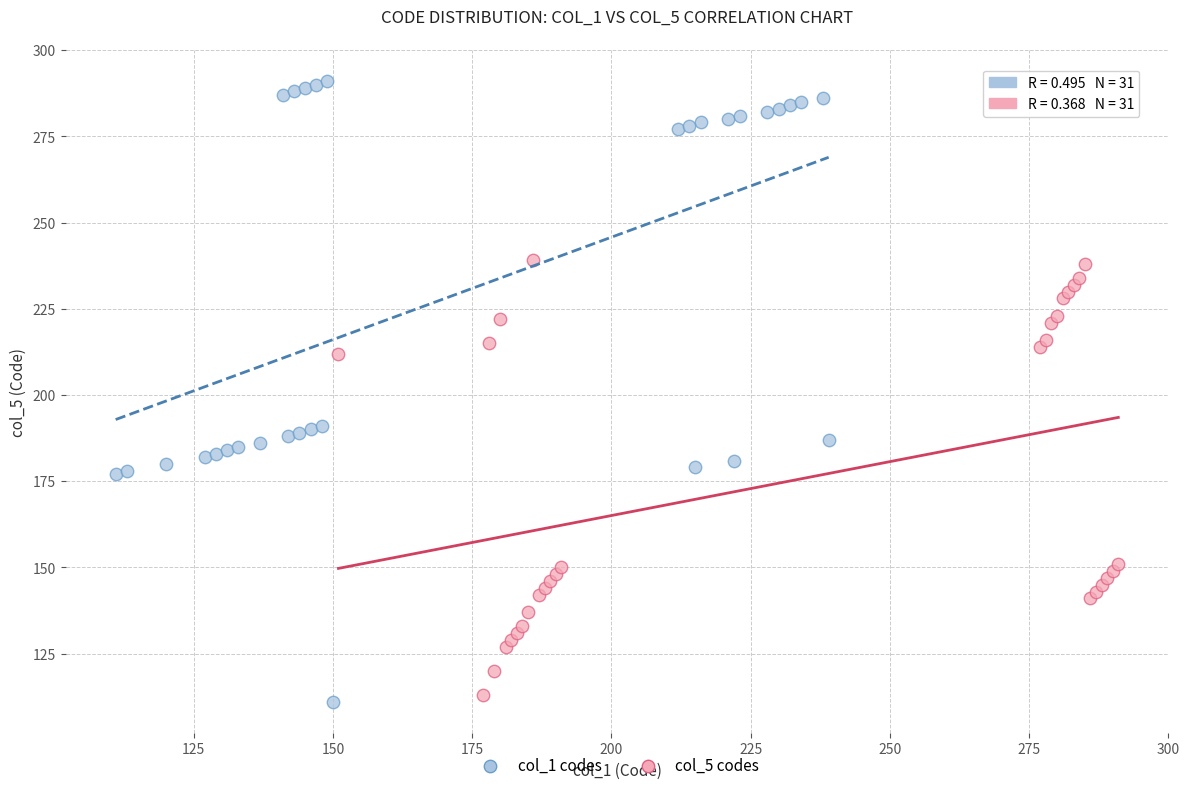

Which series has the widest spread of Y values?

col_1 codes